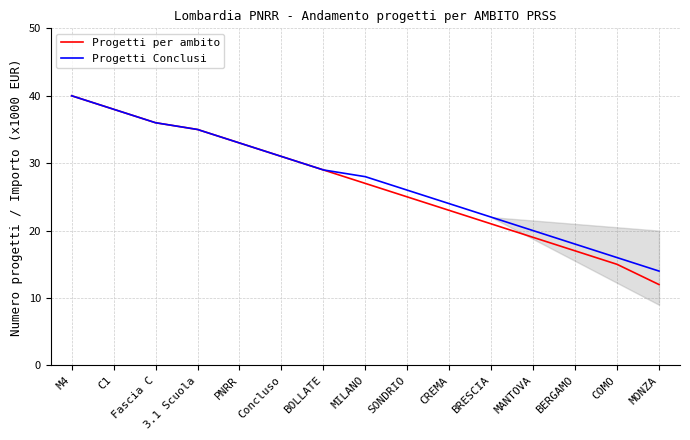

What is the total value across all series at M4?

80